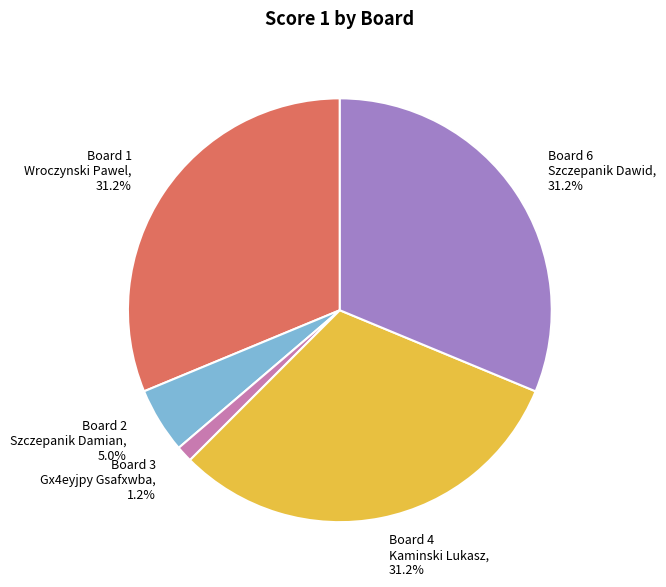

To the nearest percent, what is the difference between the largest and smallest slice percentages?

30%